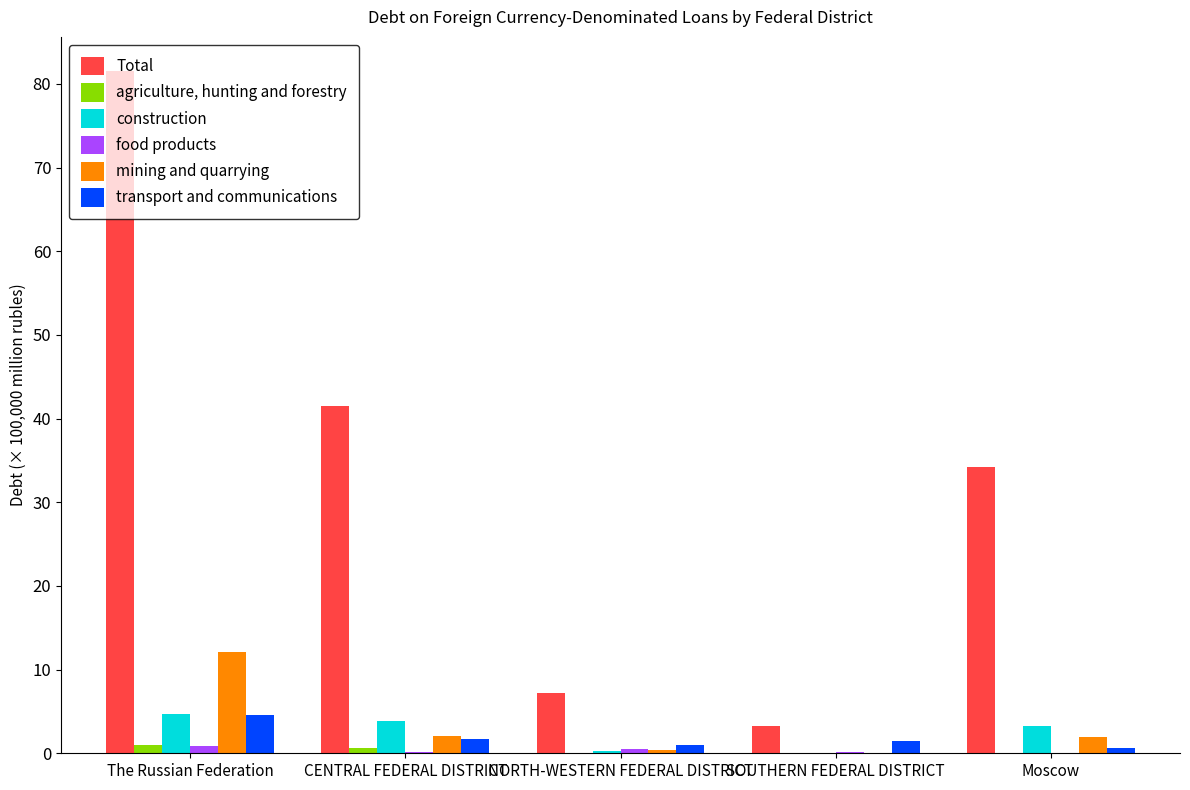

What is the sum of all food products values?

1.7